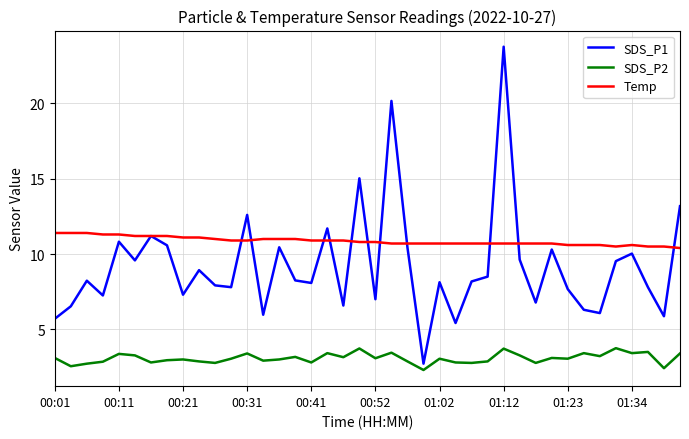

True or false: Temp and SDS_P2 intersect in this chart.

False